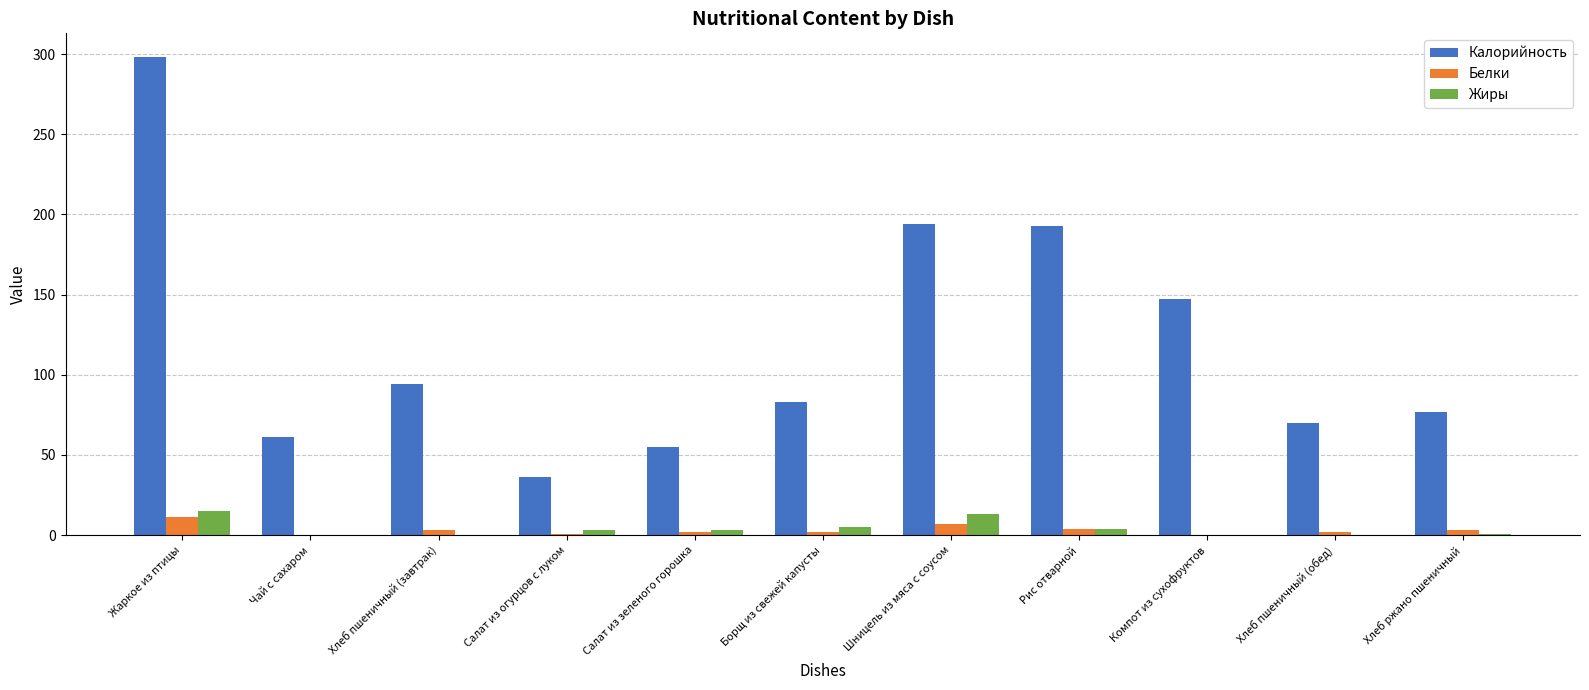

True or false: Калорийность has a value of 56.6 at Рис отварной.

False